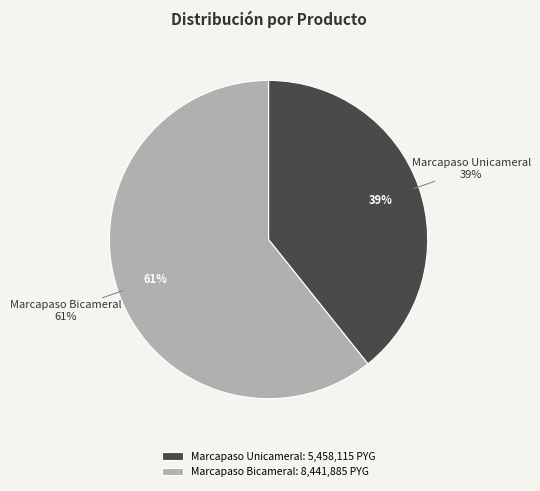

Count the number of slices in the pie.

2